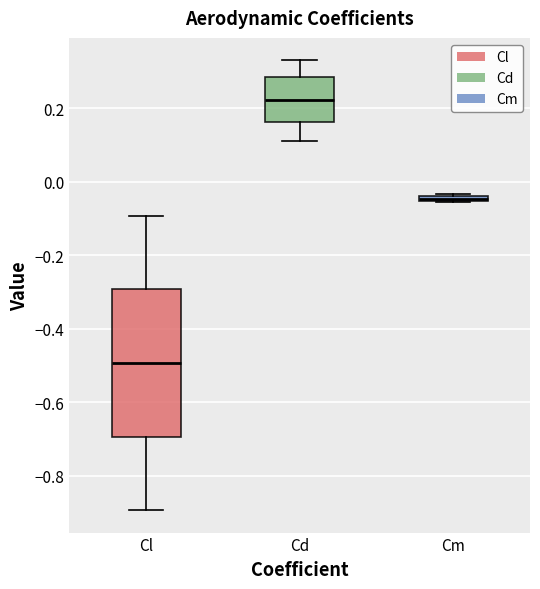

Which box has the lowest median line?

Cl